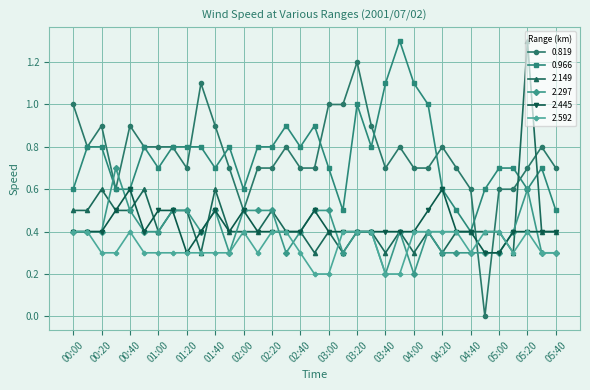

Which series has the widest spread of values?

0.819